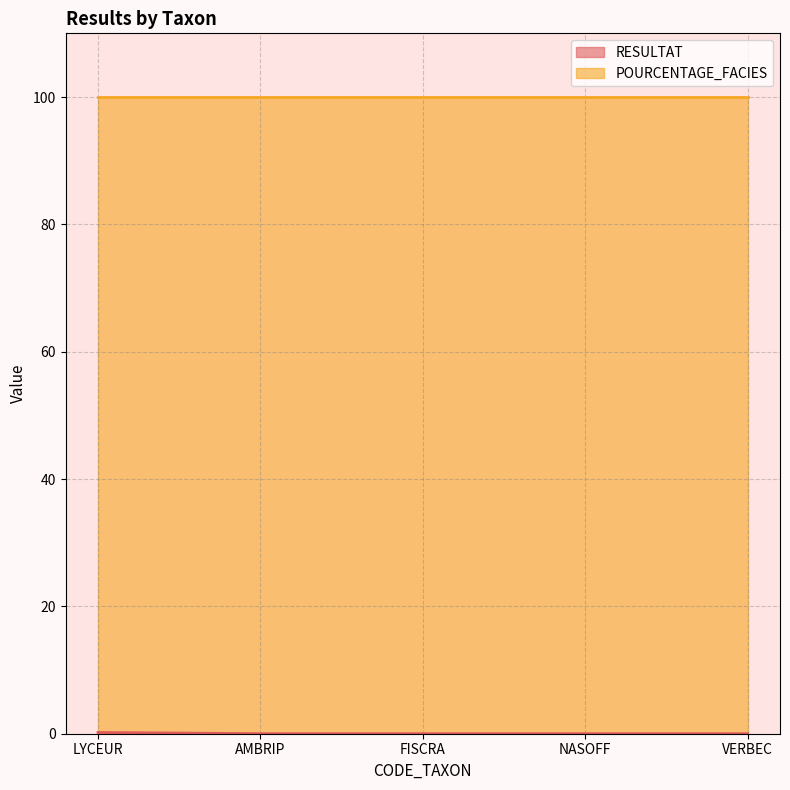

The value at AMBRIP is 0.0. True or false?

False